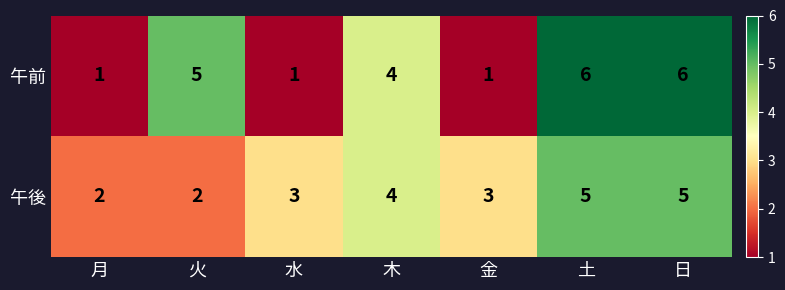

Reading left to right, extract all data points from this chart.

午前: 月=1	火=5	水=1	木=4	金=1	土=6	日=6
午後: 月=2	火=2	水=3	木=4	金=3	土=5	日=5